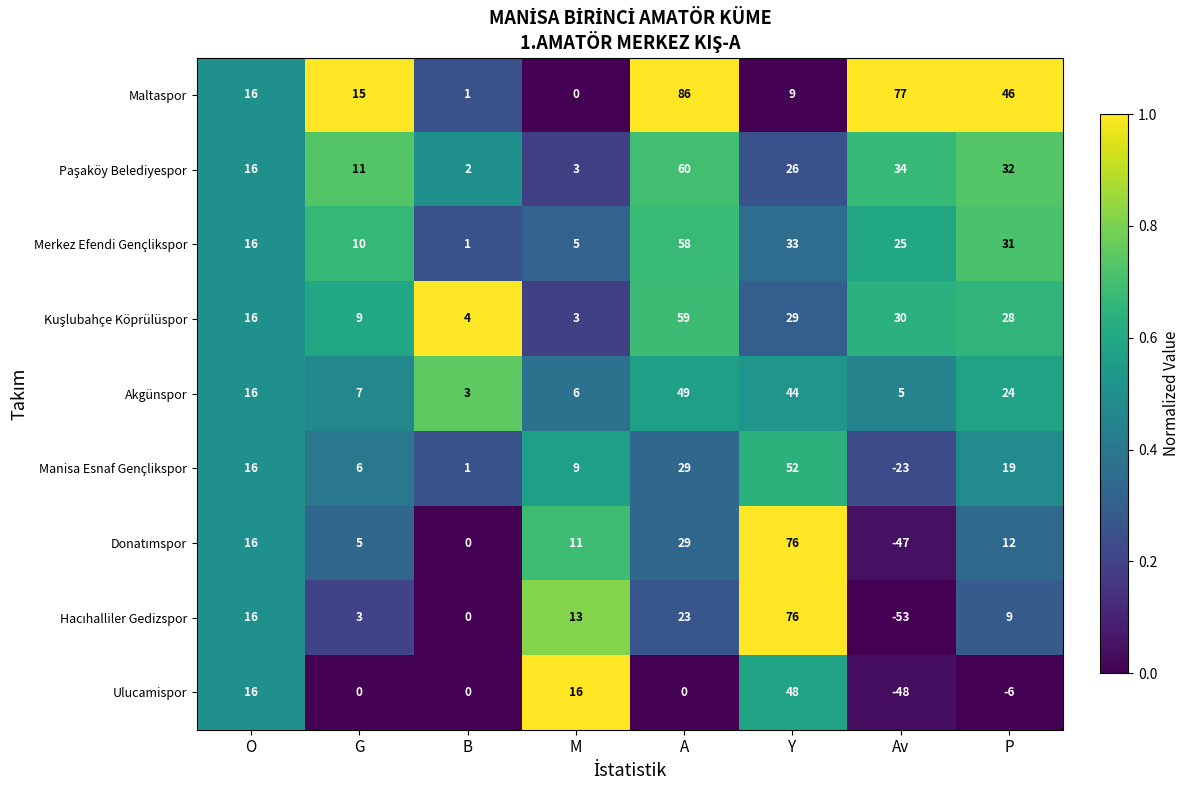

List the labels in order of Akgünspor value, smallest first.

B, Av, M, G, O, P, Y, A